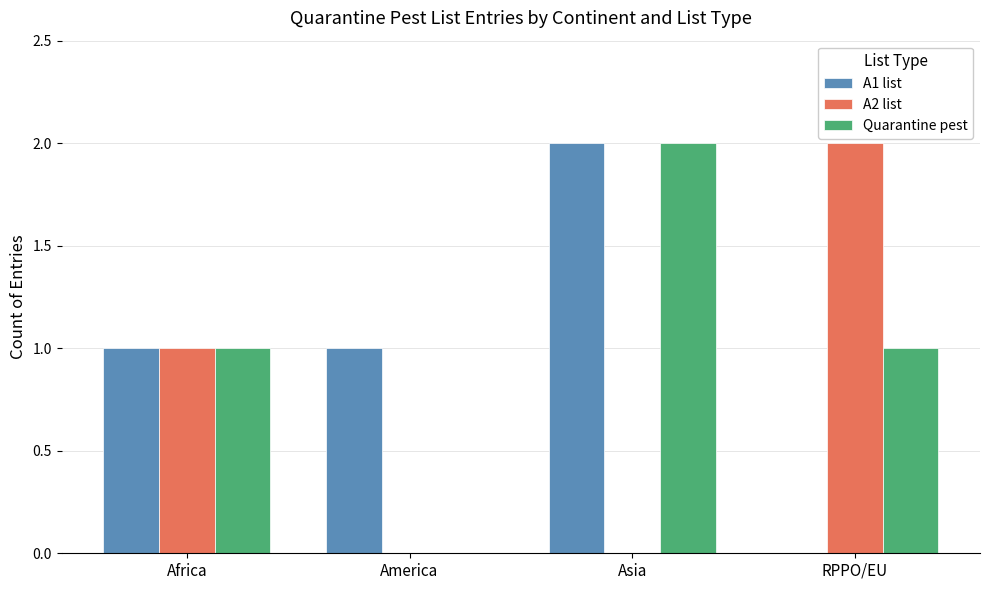

How many values in A1 list are above zero?

3